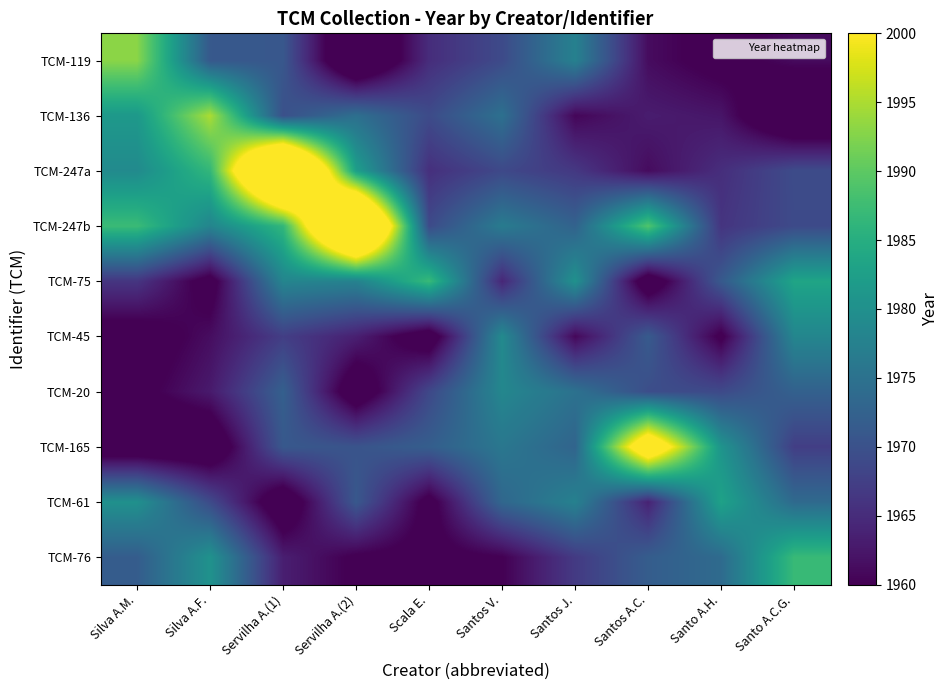

What is the total value across all series at Santos V.?

19720.1